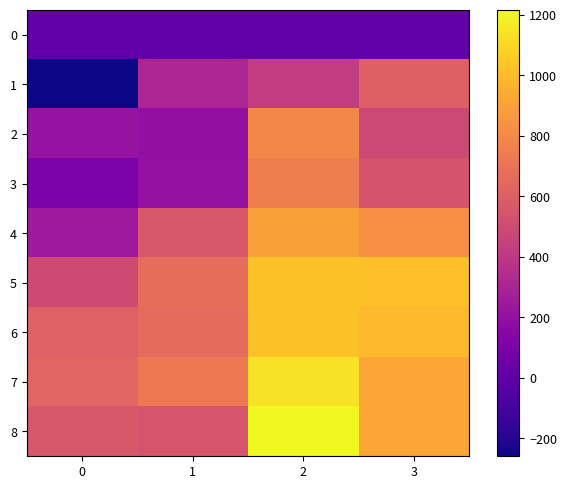

Which series has the largest total across all categories?

row_7